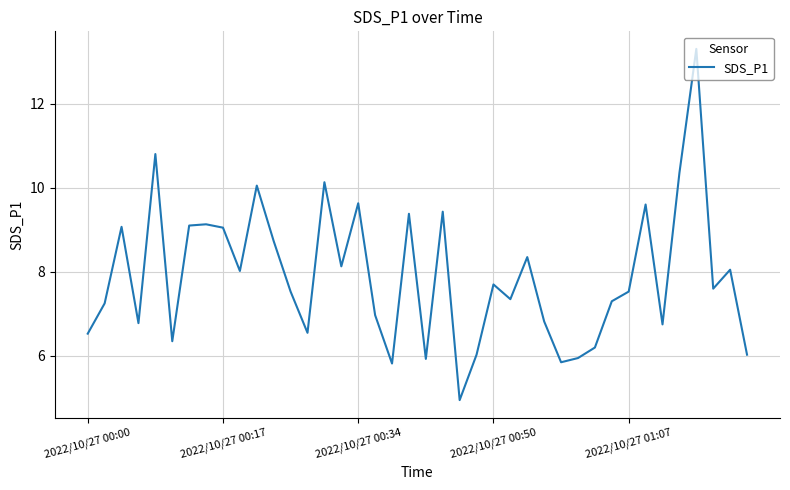

What is the smallest value displayed?

5.0